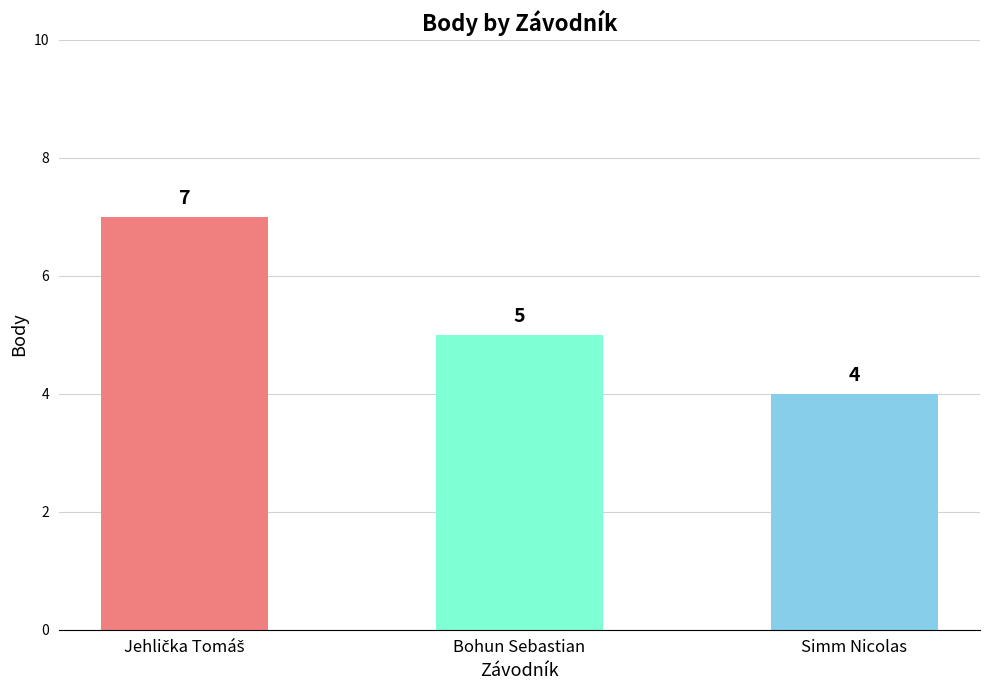

Reading left to right, what are all the values shown in this chart?

7	5	4